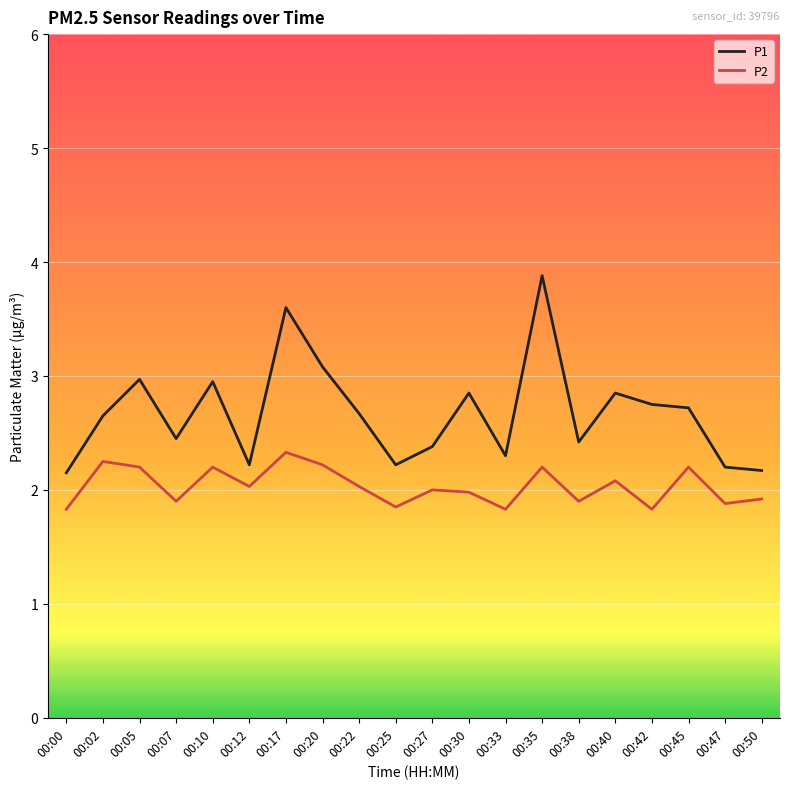

Which series has the largest range (max minus min)?

P1